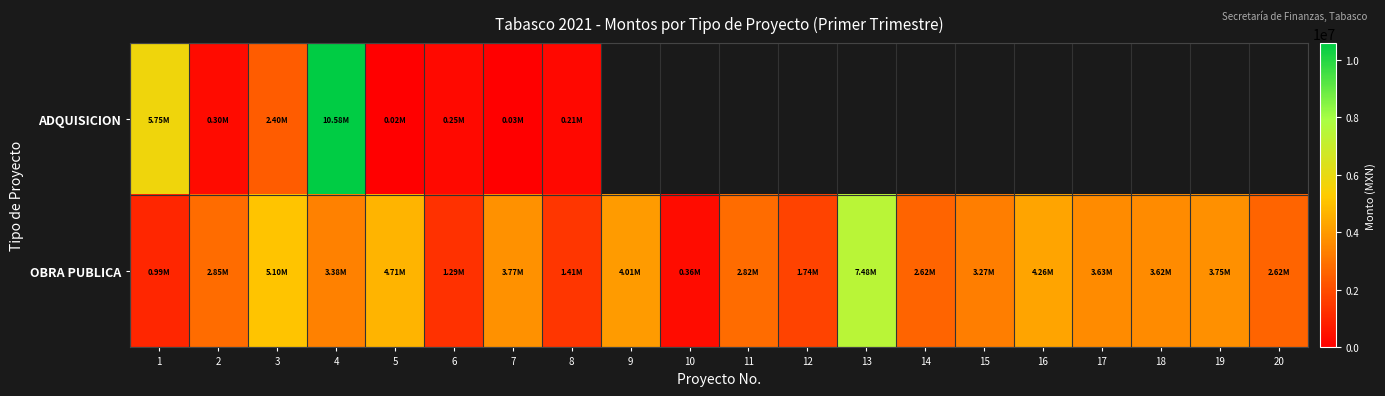

How many categories are shown in the chart?

20